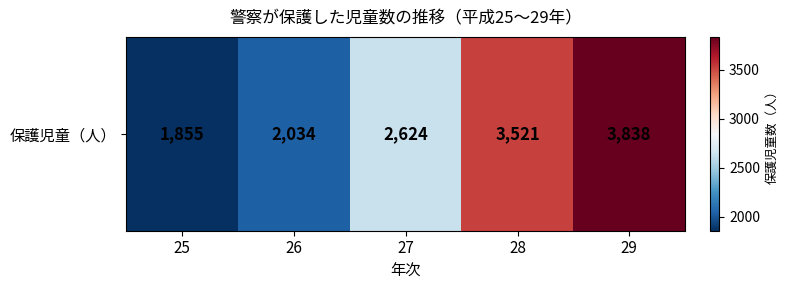

Rank the categories by value from highest to lowest.

29, 28, 27, 26, 25